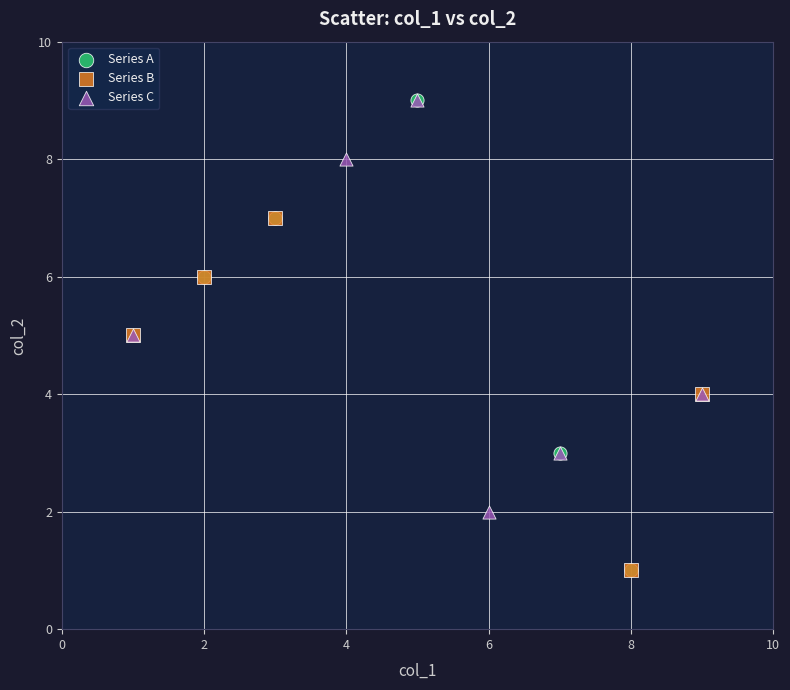

What are all the series names shown in the legend?

Series A, Series B, Series C